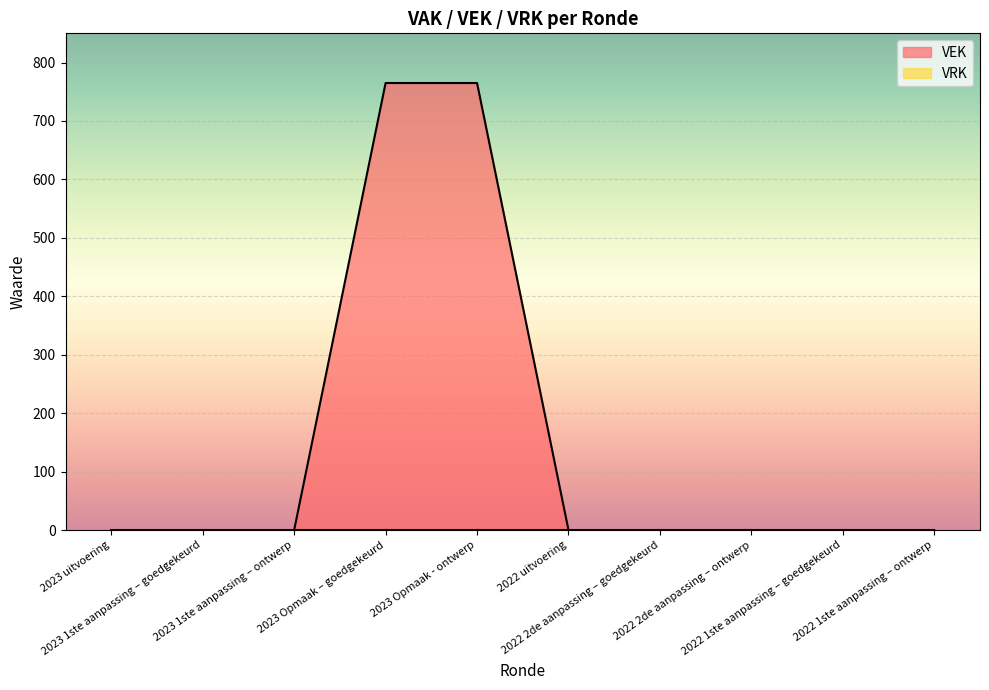

Which category has the lowest value across all series?

2023 uitvoering